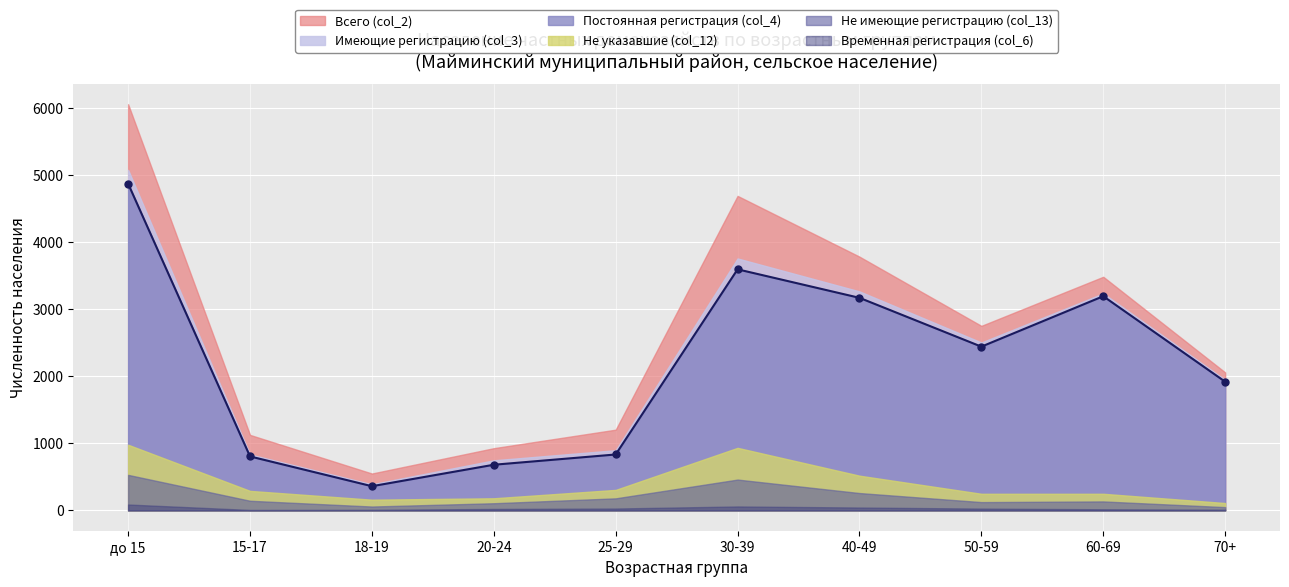

What is the minimum value for Не указавшие (col_12)?

110